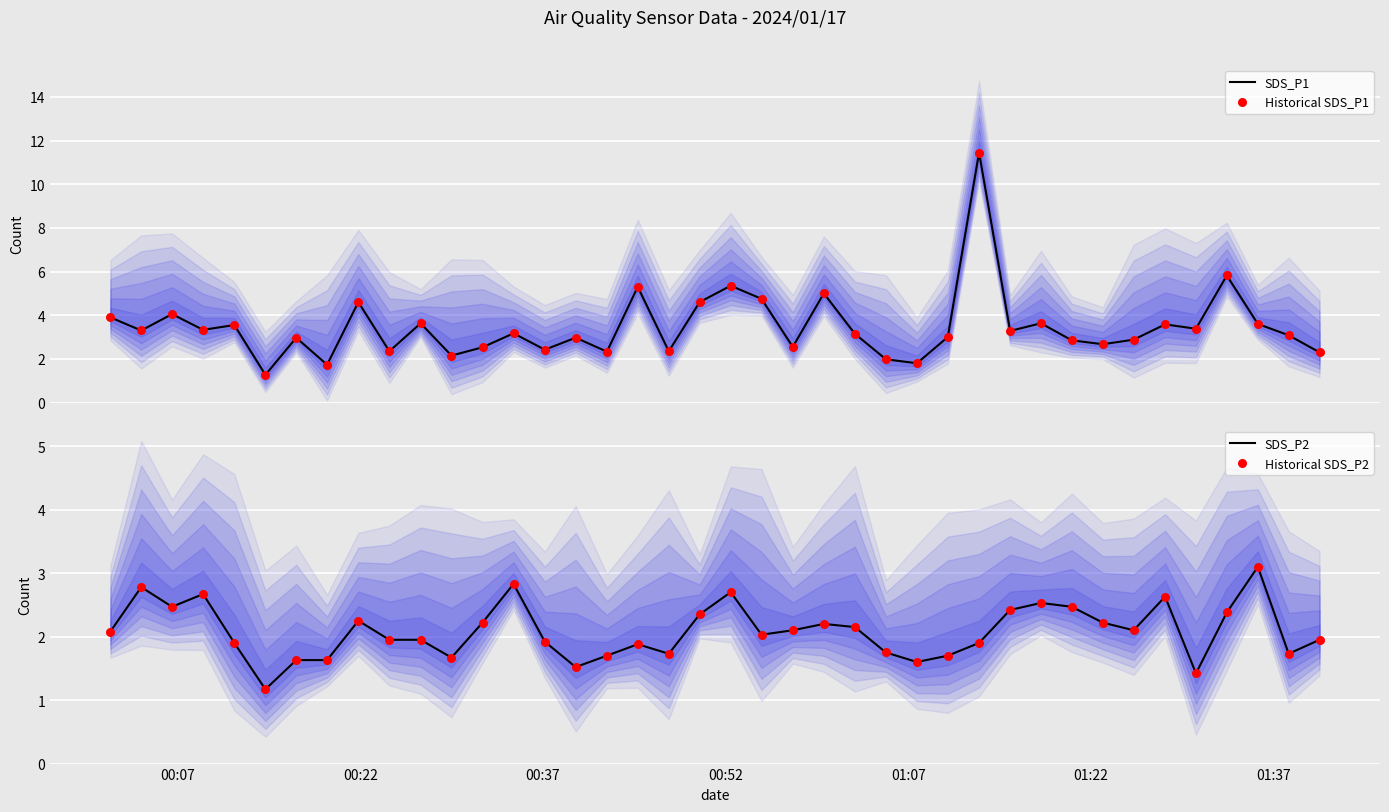

Which series has the largest total across all categories?

SDS_P1